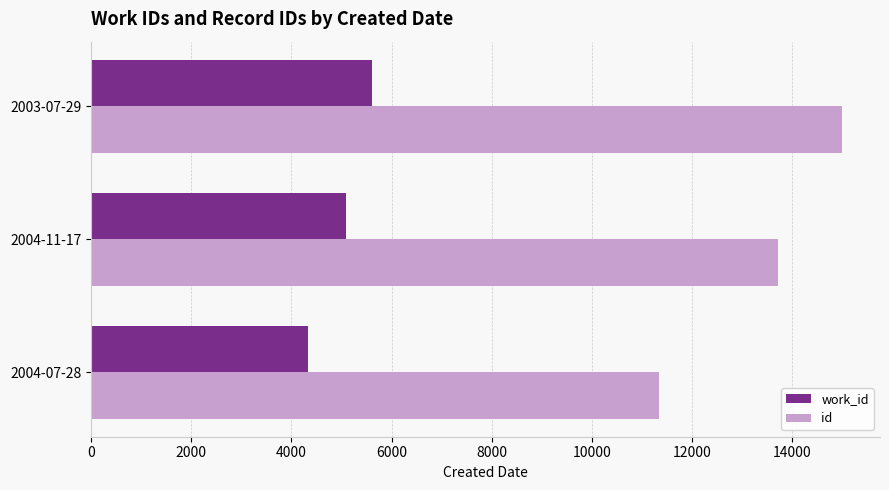

List the series in order of their overall mean, lowest first.

work_id, id